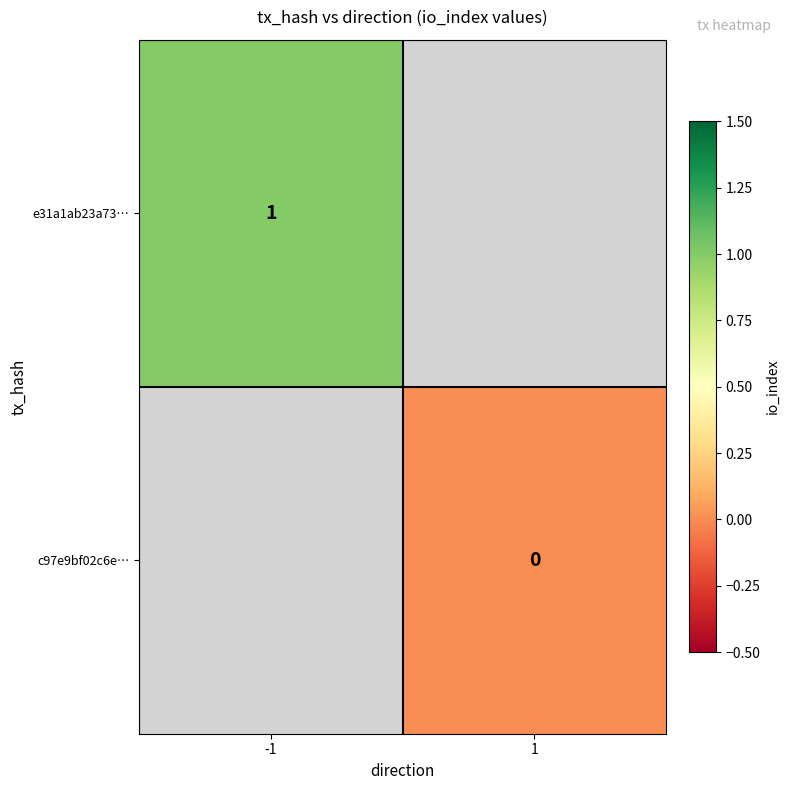

List the labels in order of e31a1ab23a73… value, smallest first.

-1, 1